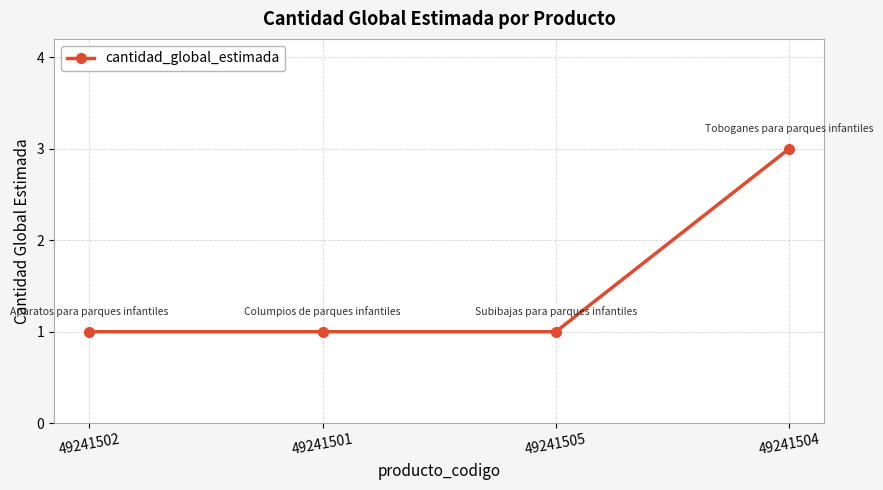

Is this an area chart (filled region under the line)?

No